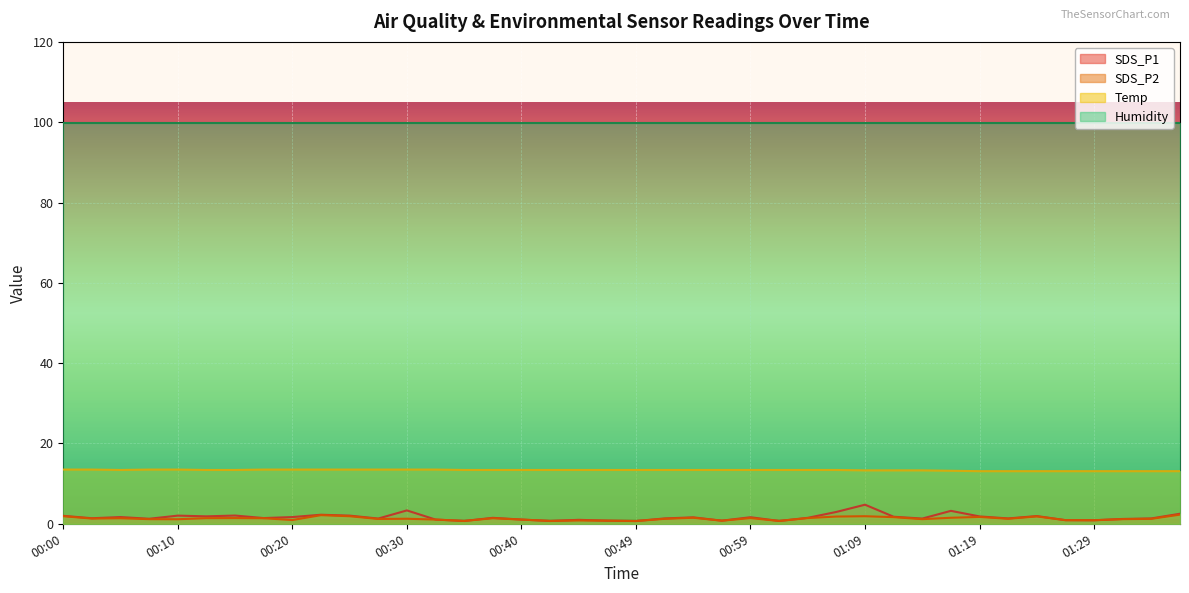

Which series changed the most between 00:59 and 01:09?

SDS_P1